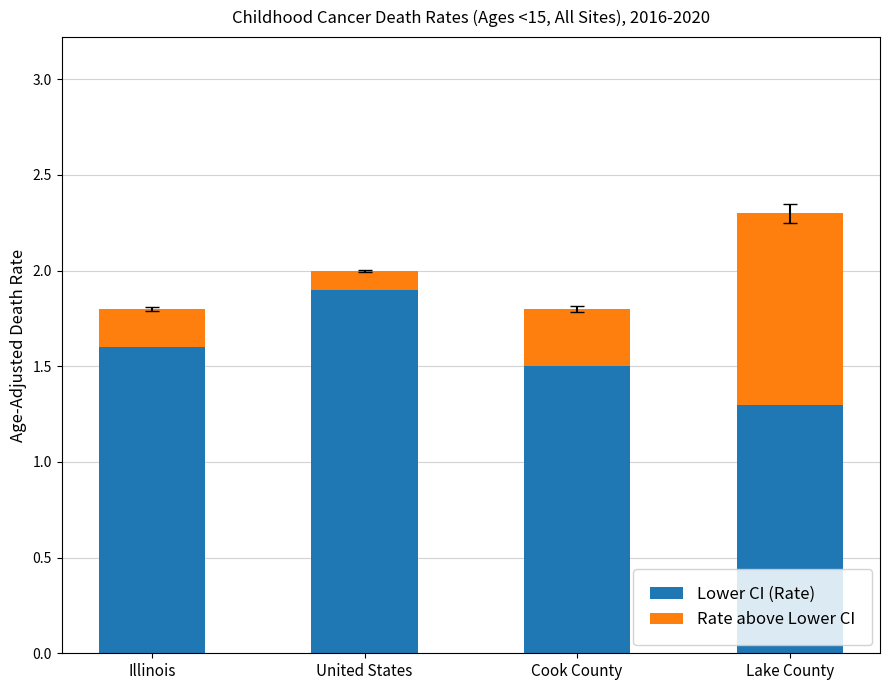

The value of Lower CI (Rate) at United States is 3.4. True or false?

False